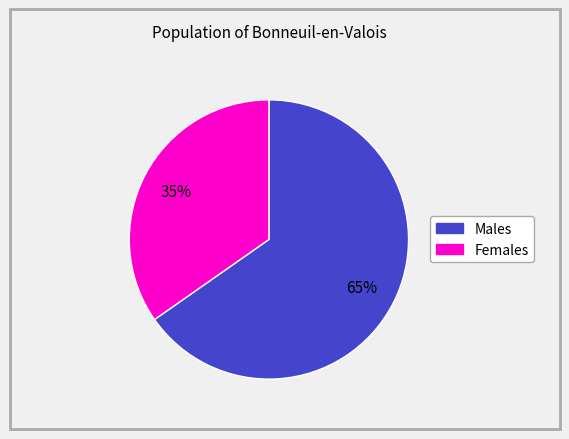

Is there any slice that represents more than half of the pie?

Yes